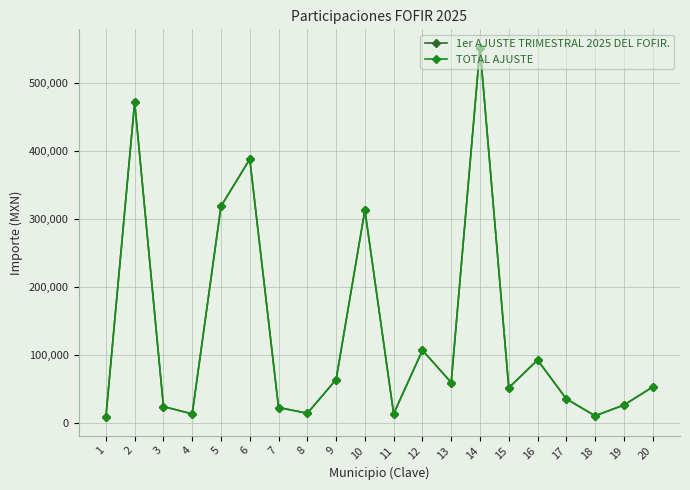

Where is TOTAL AJUSTE nearest to the value 279970?

10